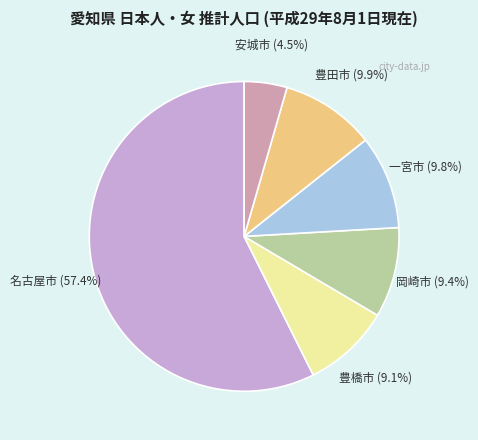

How many slices are in this pie chart?

6